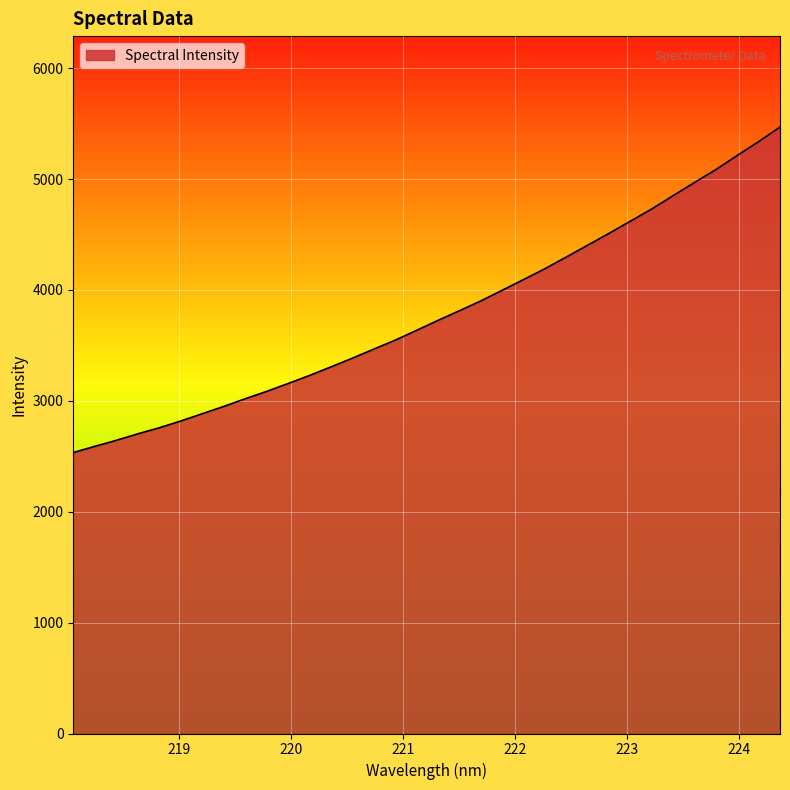

What is the difference between the maximum and minimum values?

2935.2